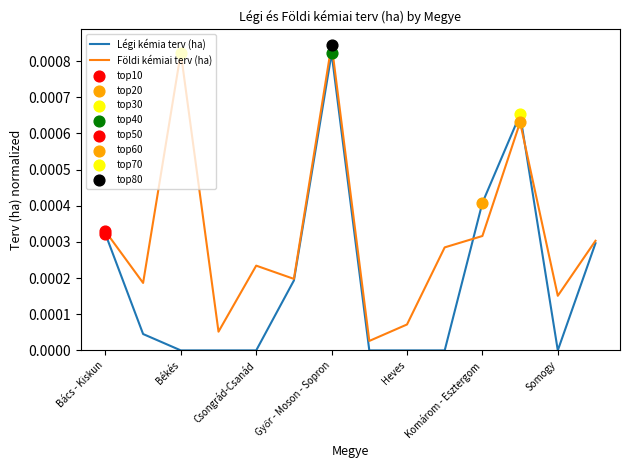

Rank the series by their average value, from highest to lowest.

Földi kémiai terv (ha), Légi kémia terv (ha)